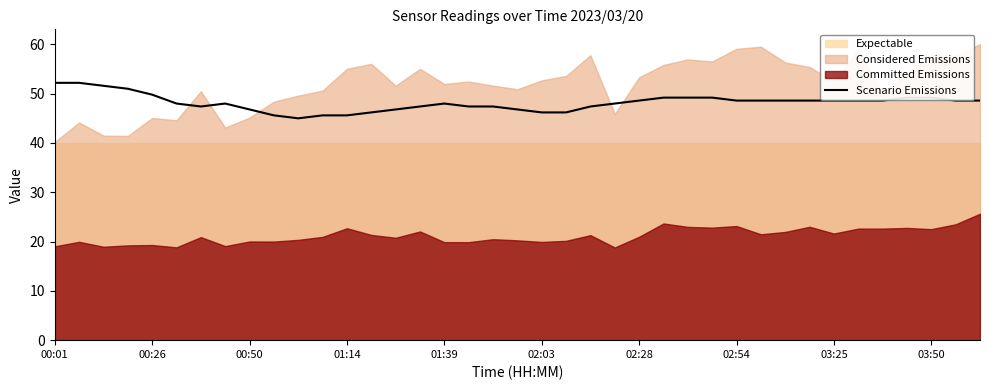

Is it true that the value at 29 is 84.5?

False